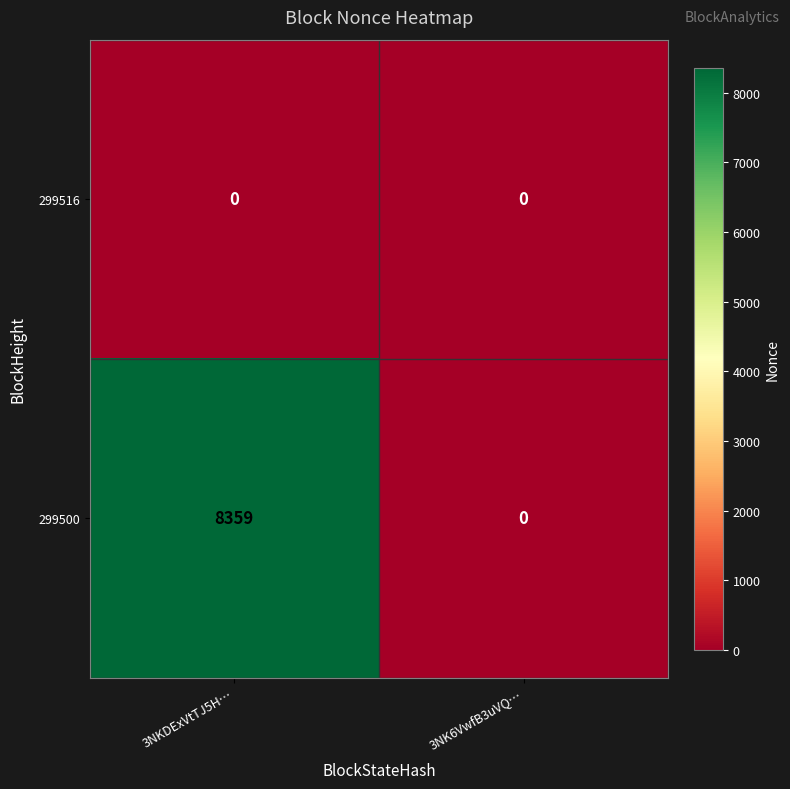

Count the number of data series in this chart.

2